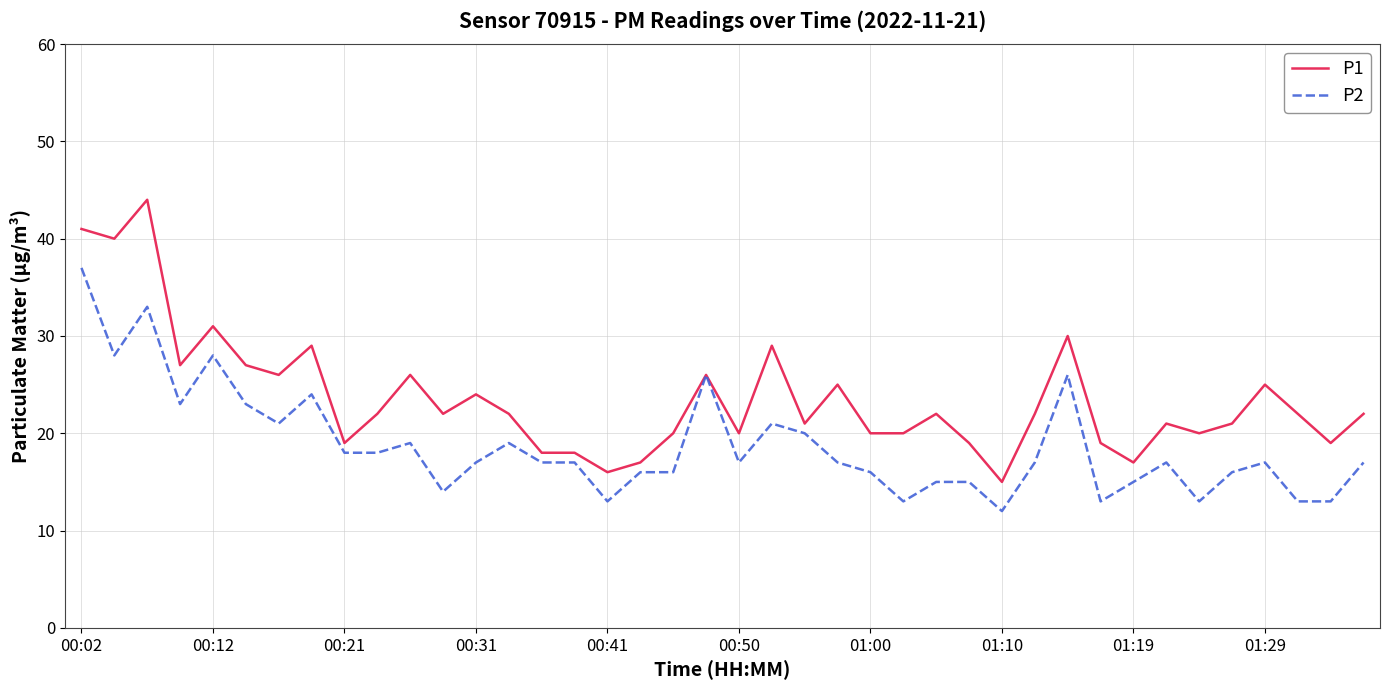

Which series has the largest total across all categories?

P1